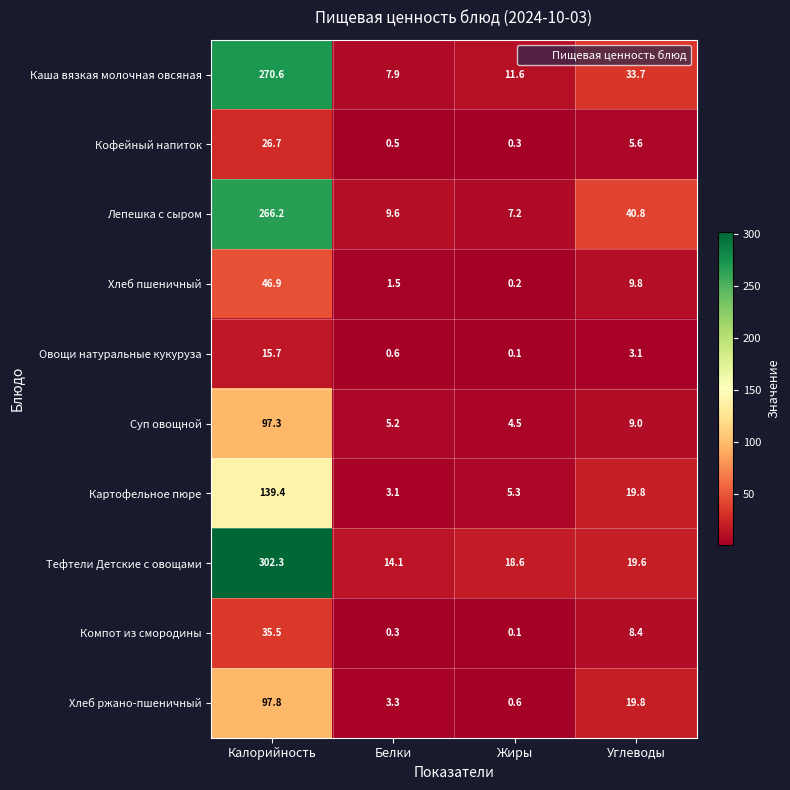

What is the greatest value displayed?

302.3